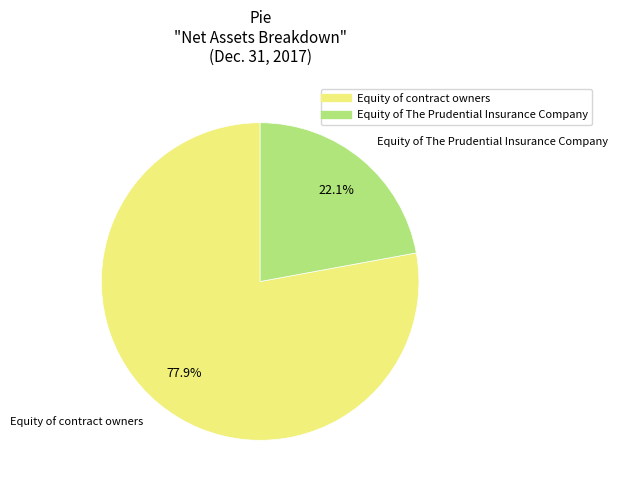

What is the total percentage of Equity of contract owners and Equity of The Prudential Insurance Company?

100.0%